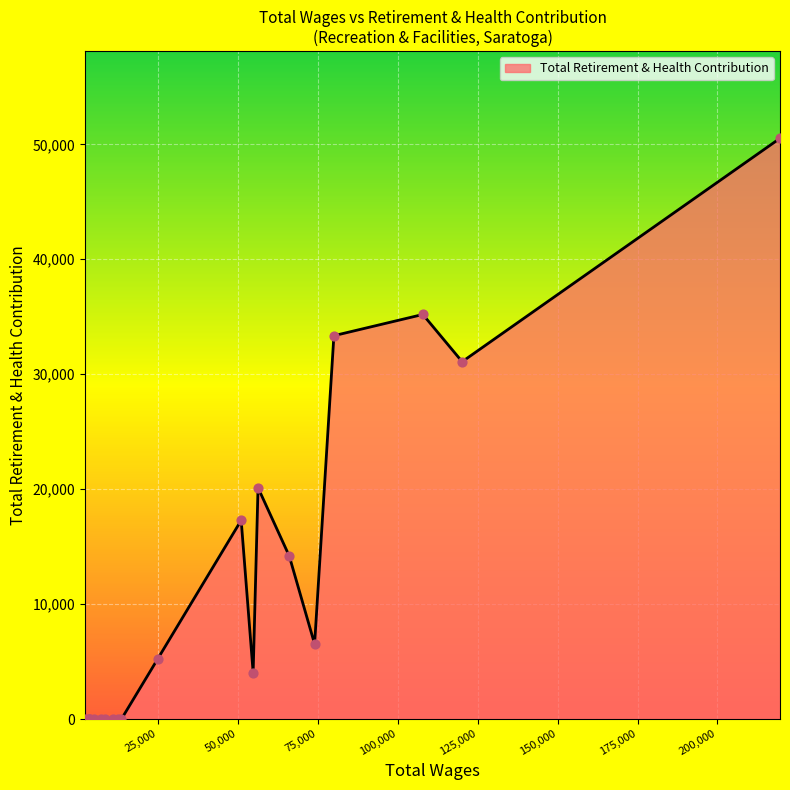

What is the maximum value shown in the chart?

50524